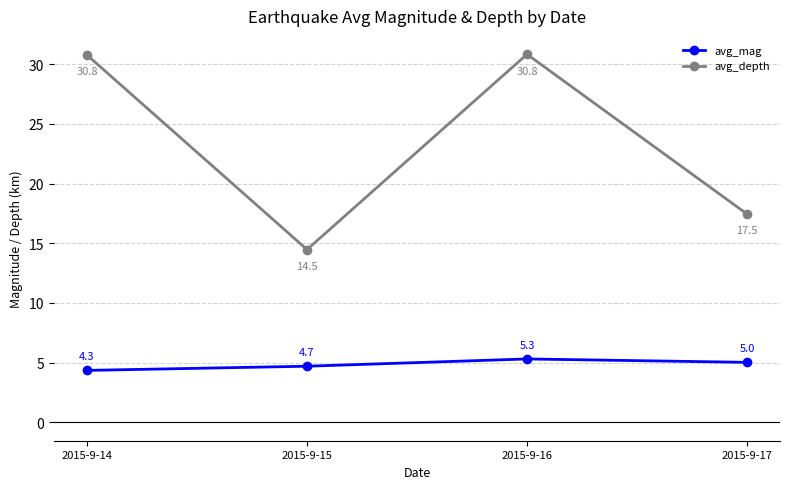

In avg_mag, how many points are higher than both neighbors (excluding endpoints)?

1